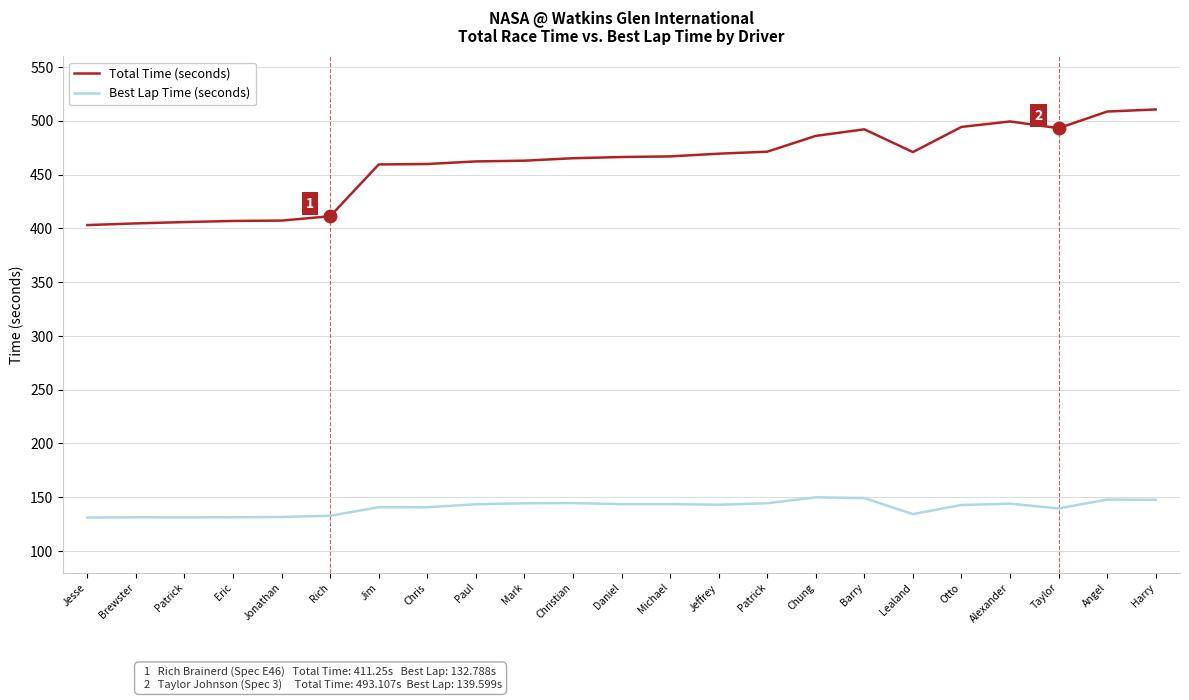

What are all the series names shown in the legend?

Total Time (seconds), Best Lap Time (seconds)